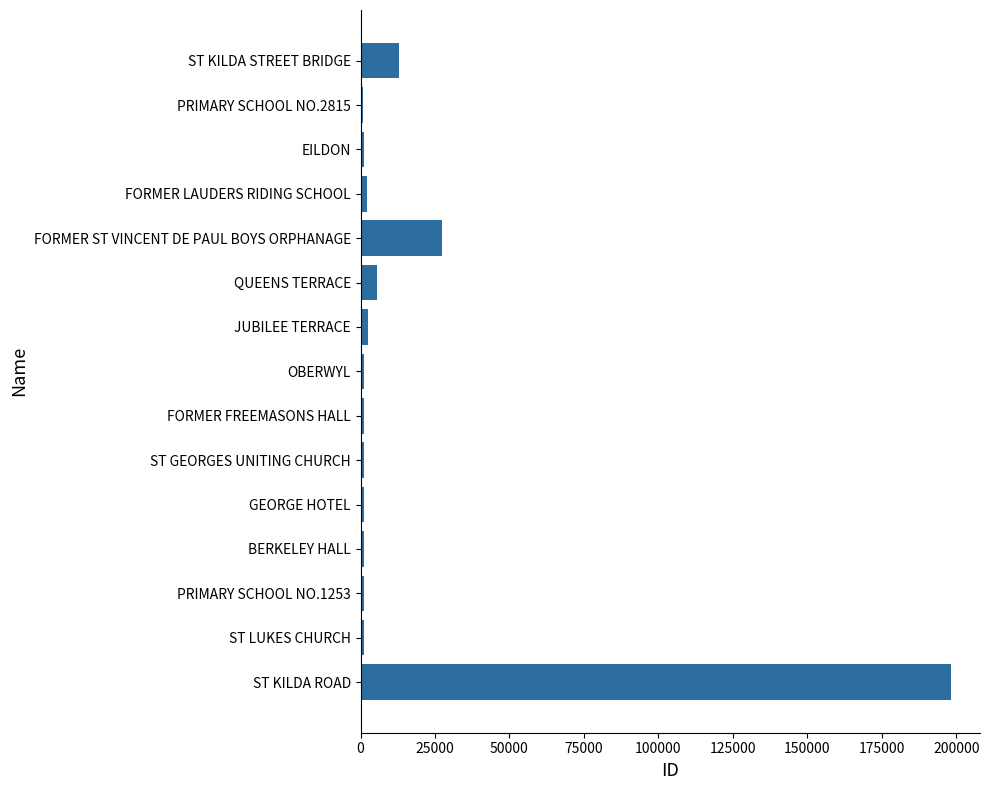

At which label is the value closest to 99444?

FORMER ST VINCENT DE PAUL BOYS ORPHANAGE